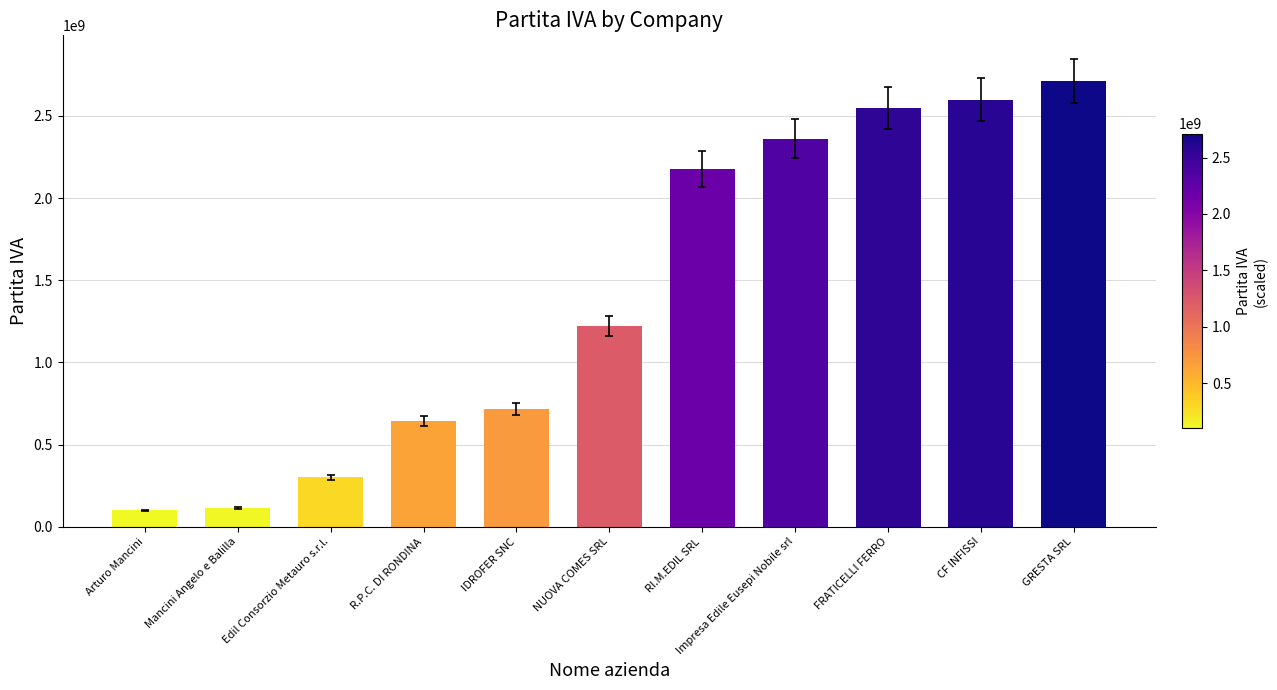

How many values are below 1219970421?

5